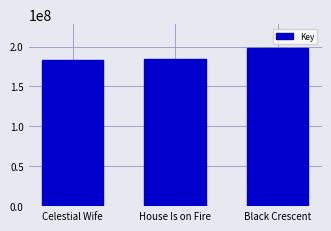

What is the smallest value displayed?

183172210